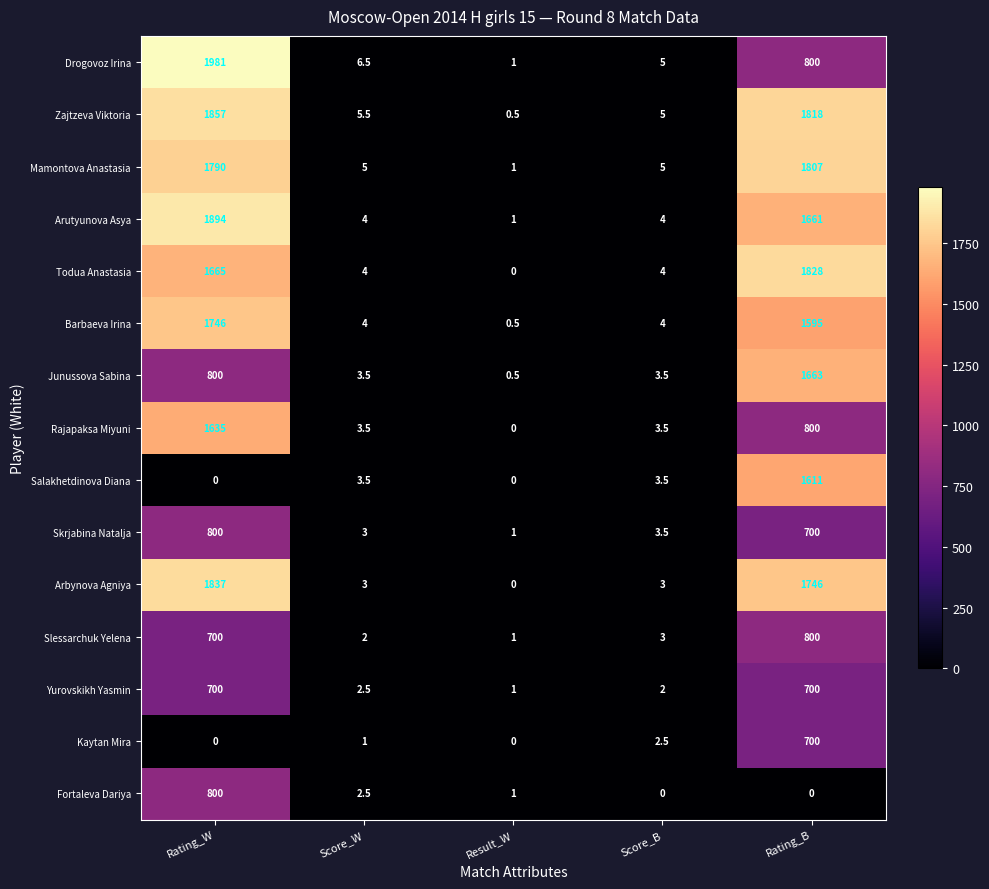

At which label is Arutyunova Asya closest to 947?

Rating_B